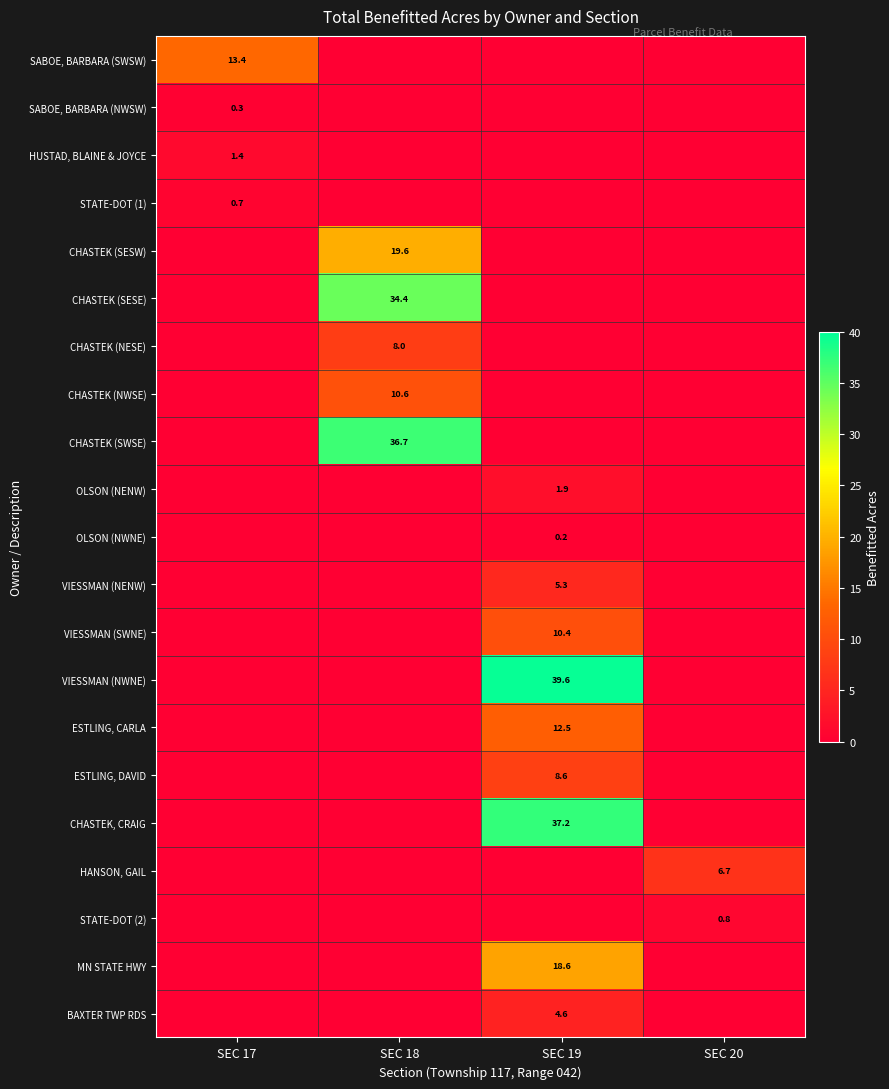

How many categories are shown in the chart?

4